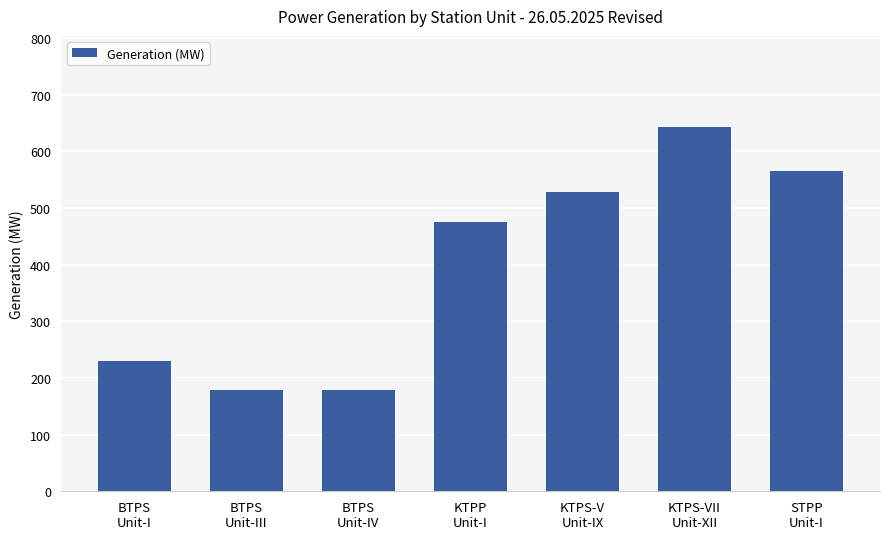

The value at KTPP
Unit-I is 475.0. True or false?

True